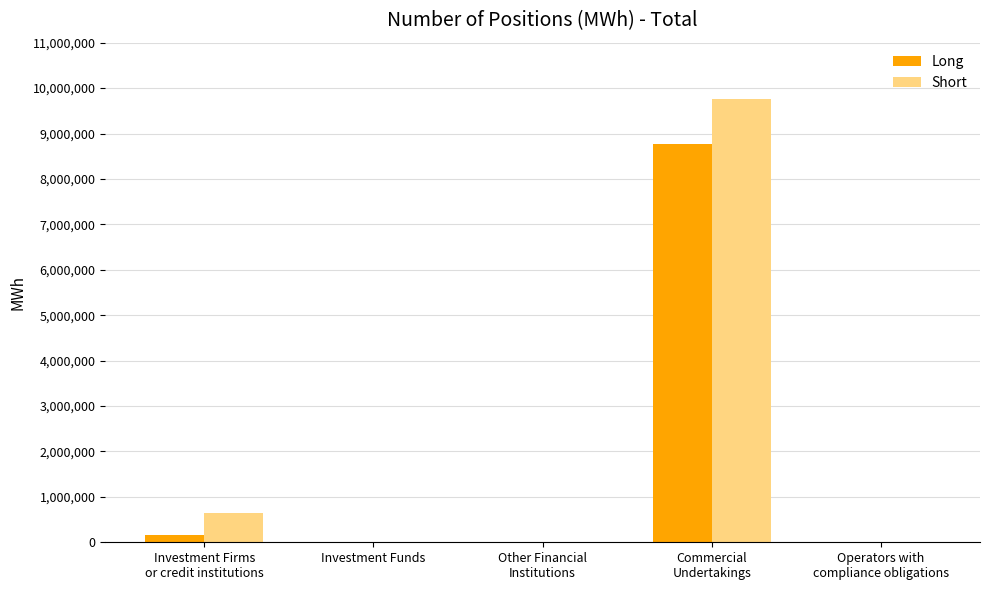

What is the maximum value shown in the chart?

9751827